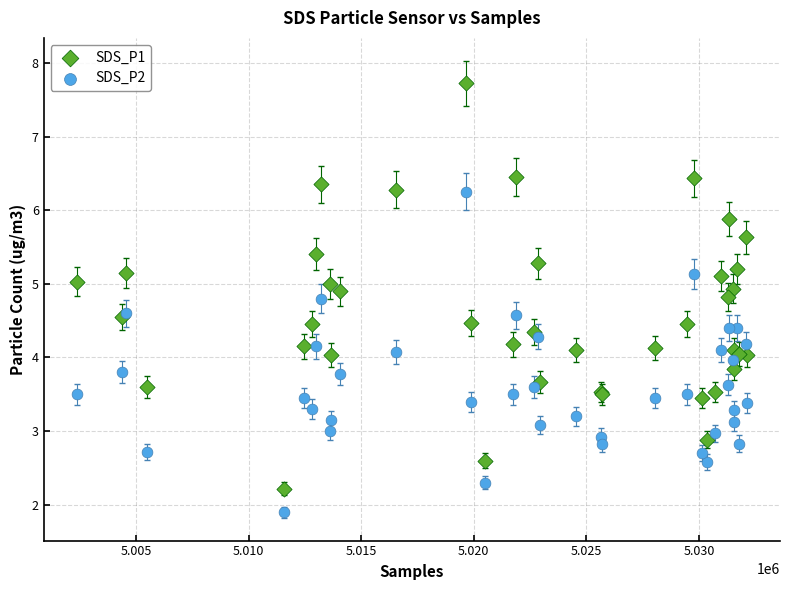

What is the X range (max minus min) for the scatter plot?

29734.0